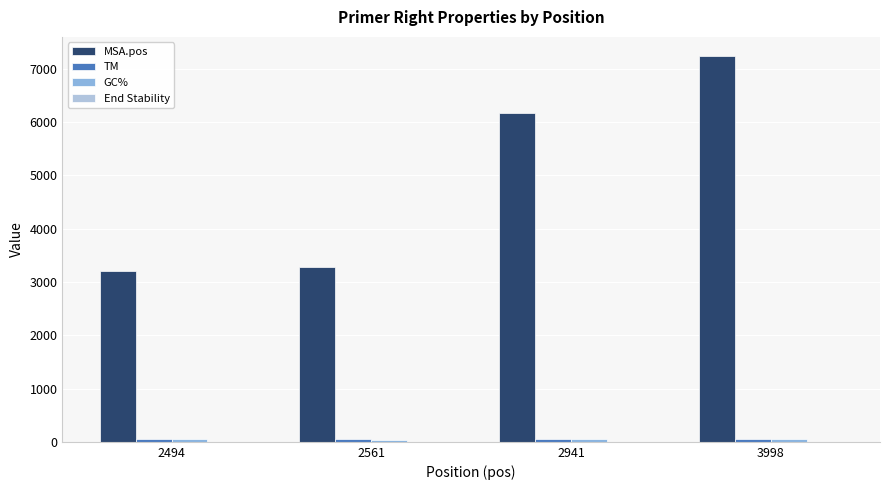

Which series has the largest total across all categories?

MSA.pos